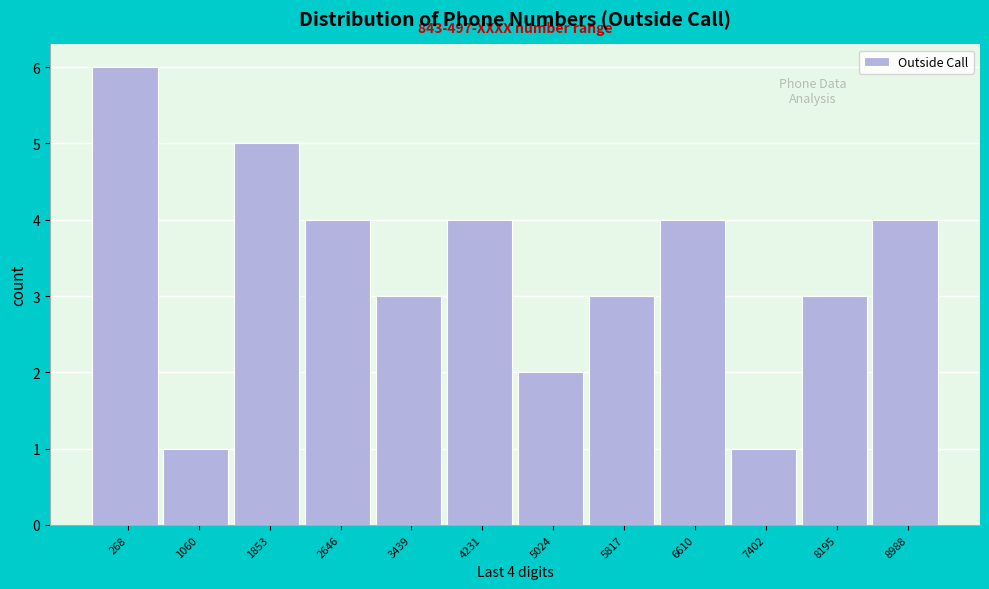

Reading left to right, list all the values displayed in this chart.

268=6	1060=1	1853=5	2646=4	3439=3	4231=4	5024=2	5817=3	6610=4	7402=1	8195=3	8988=4